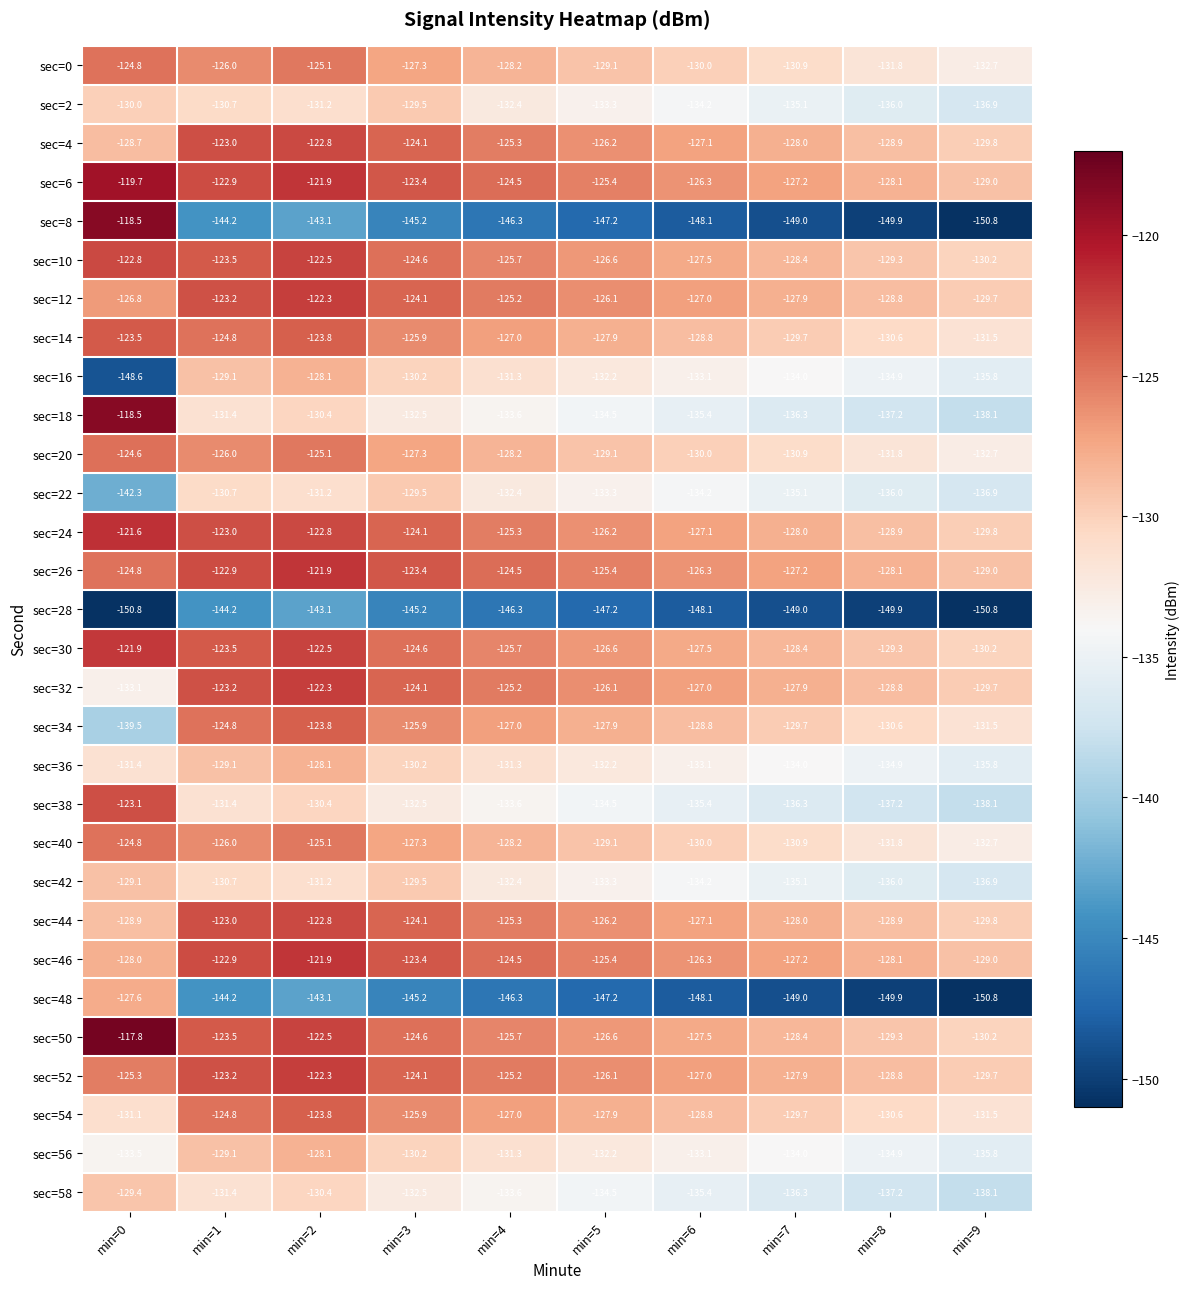

What is the spread (max minus min) of values at min=5?

21.8